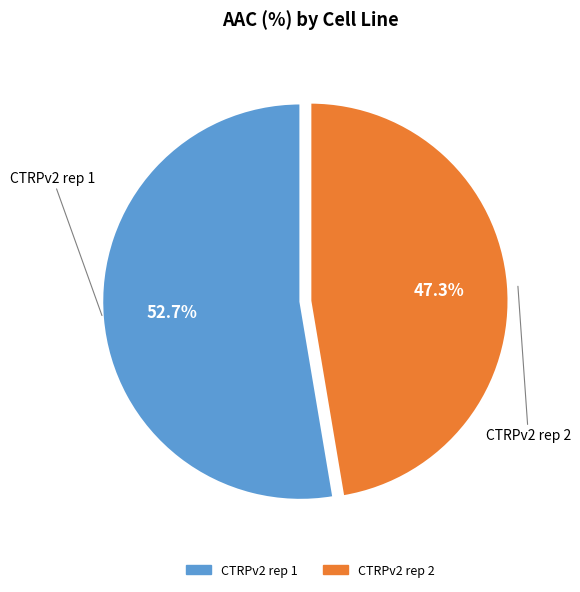

Count the number of slices in the pie.

2